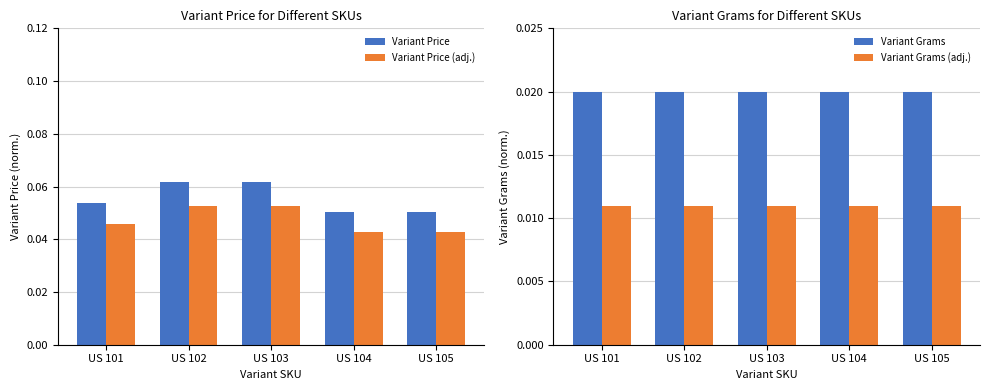

Rank the series at US 104 from lowest to highest value.

Variant Grams (adj.), Variant Grams, Variant Price (adj.), Variant Price